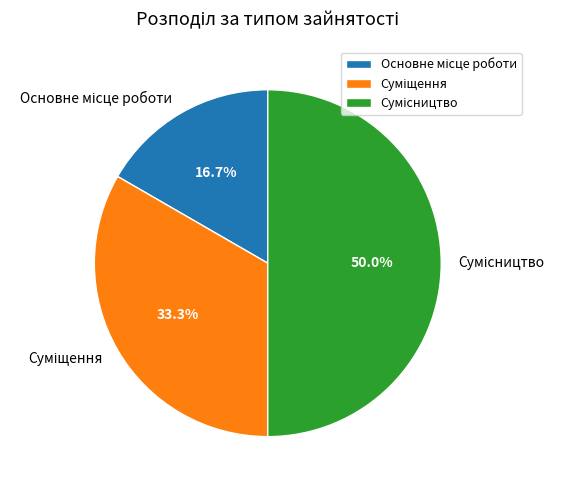

What portion of the pie excludes Сумісництво?

50.0%